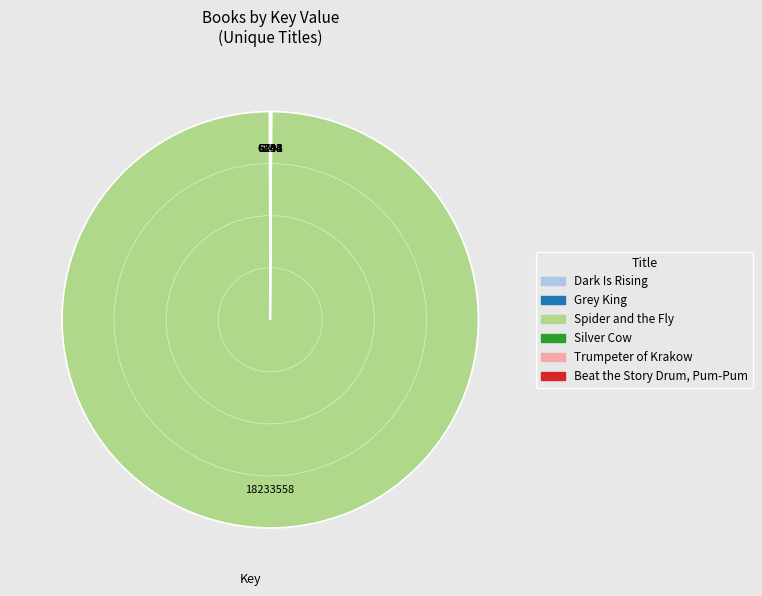

Does any single category account for the majority?

Yes